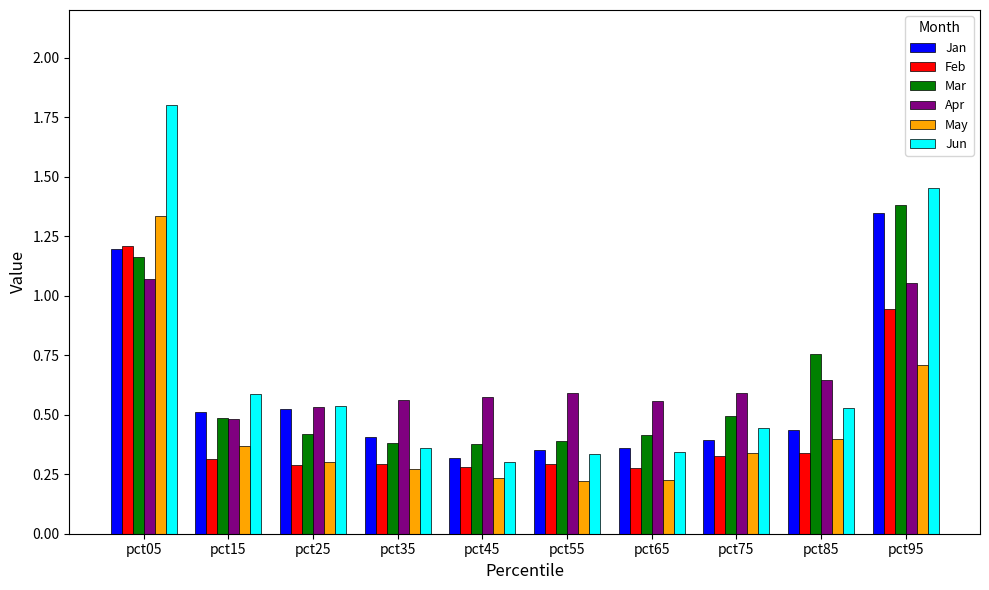

At which label is Jun closest to 1?

pct15